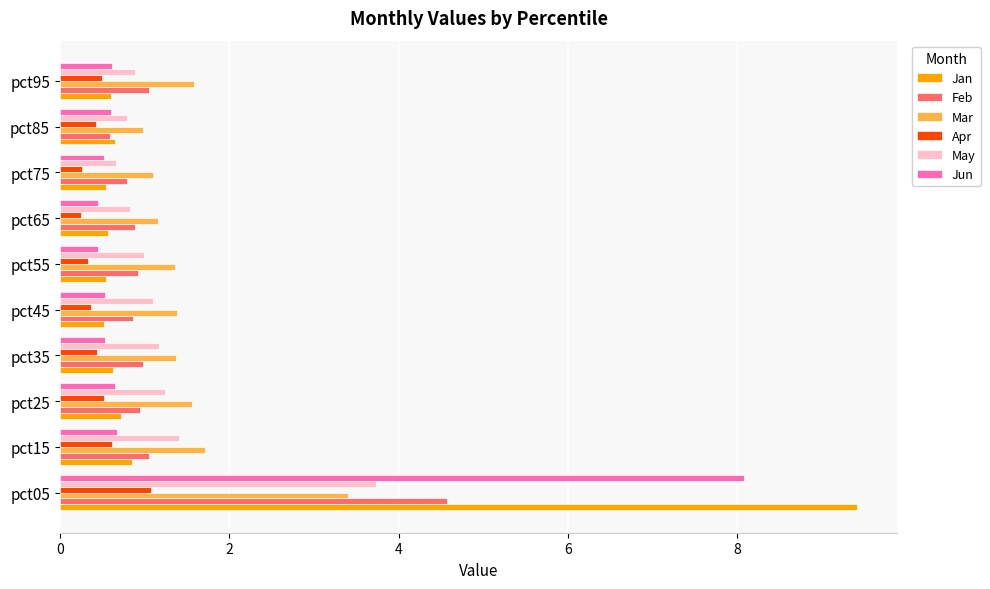

Is it true that Mar equals 1.4 at pct45?

True